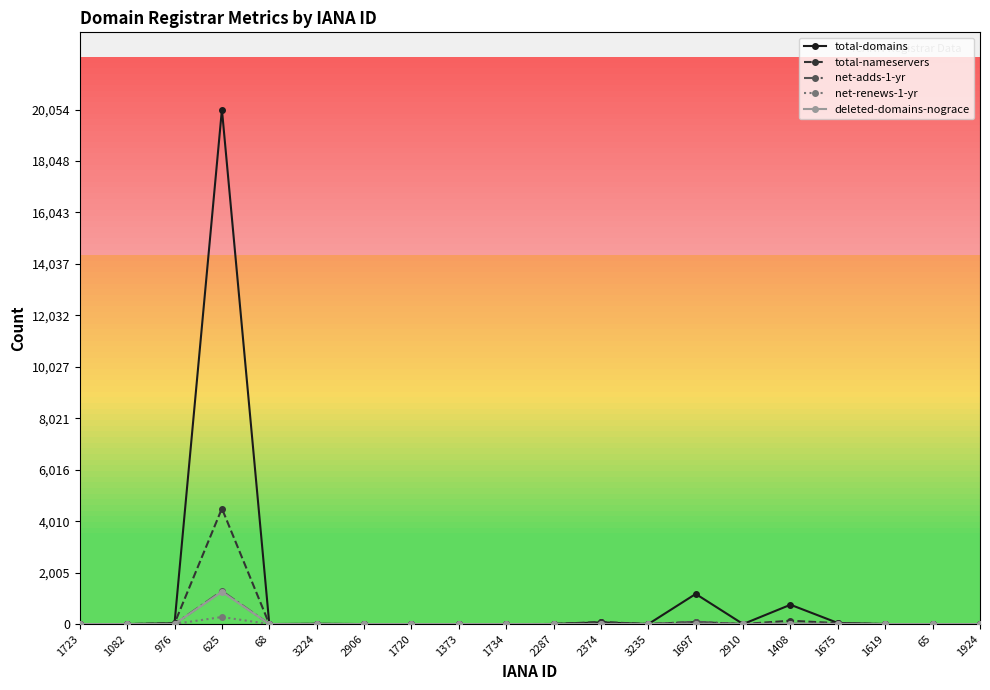

How many categories are shown in the chart?

20